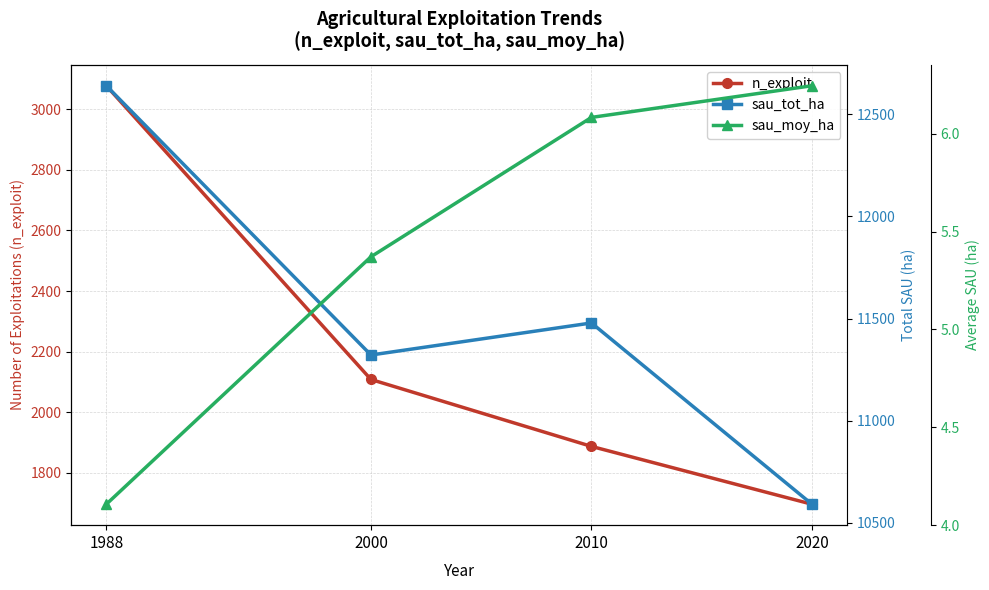

What is the average value of the n_exploit series?

2192